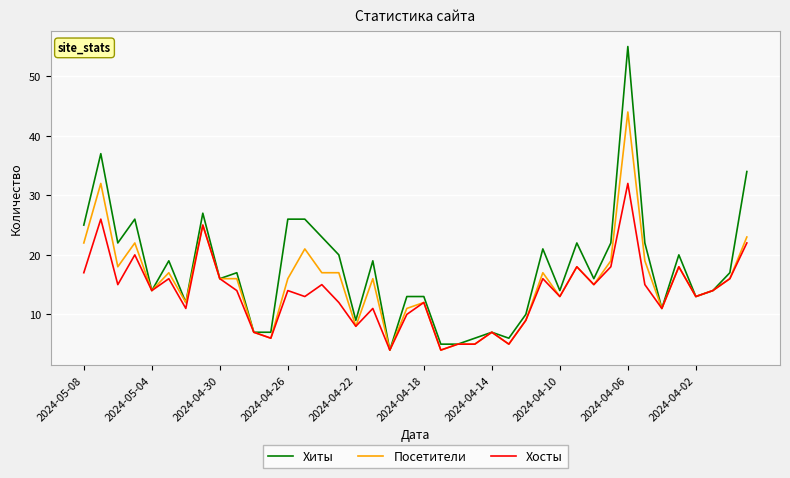

List the series in order of their peak value, highest first.

Хиты, Посетители, Хосты